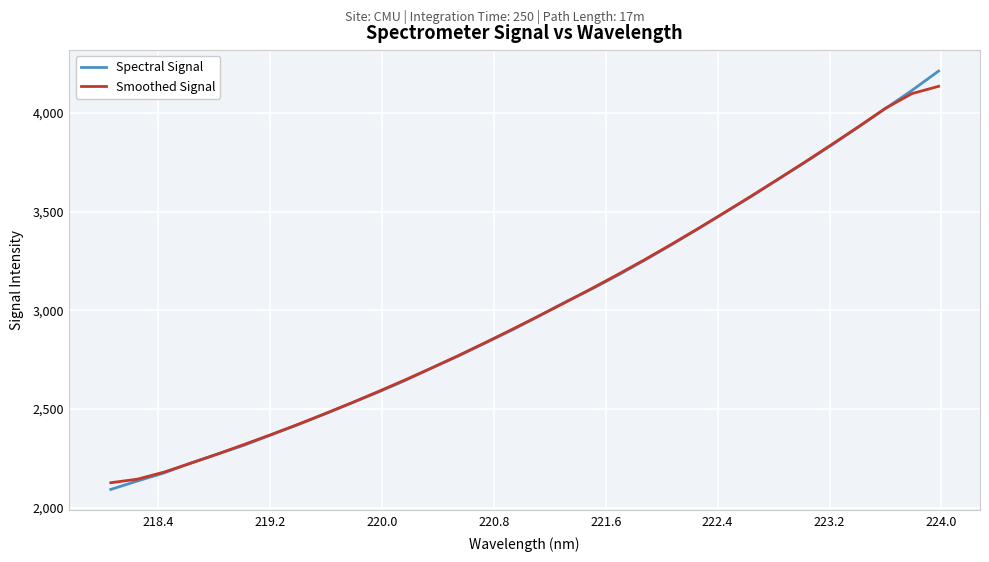

What is the maximum value for Smoothed Signal?

4135.7